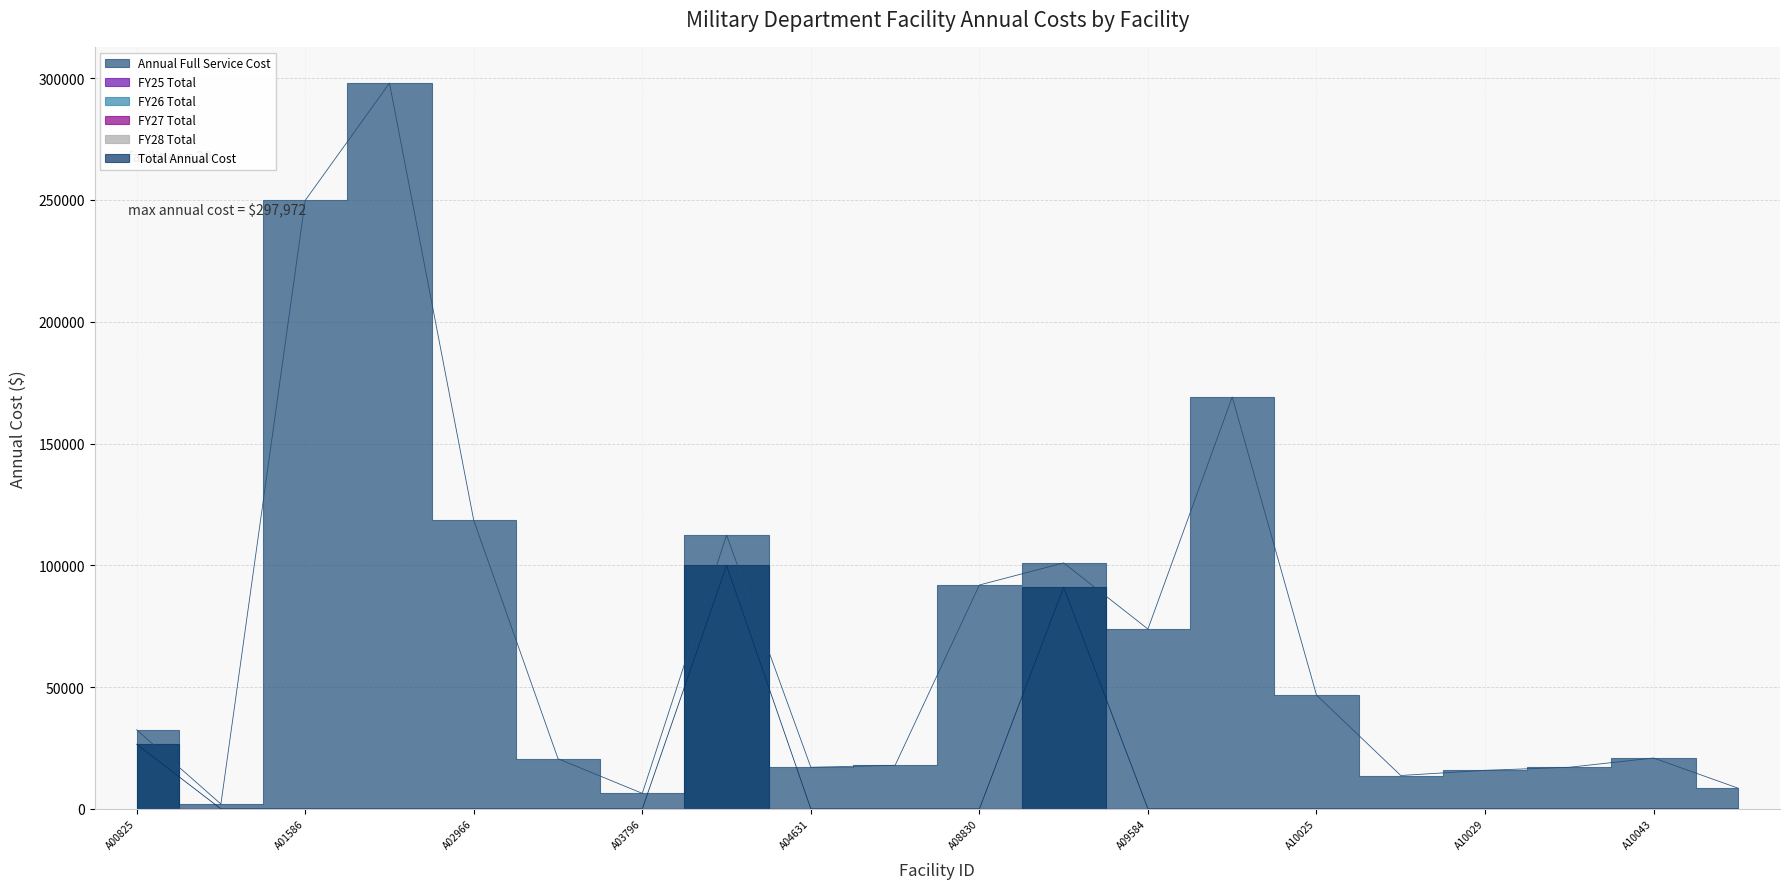

At which category does the chart reach its peak across all series?

A02738